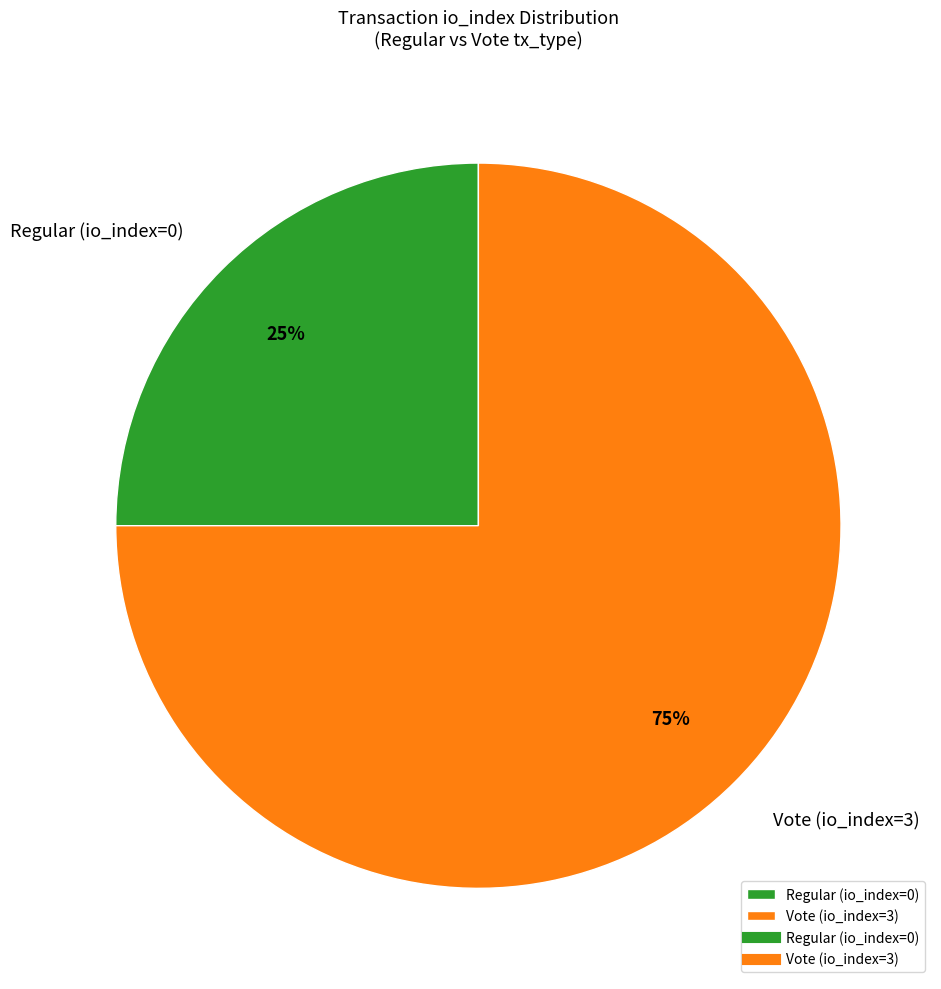

To the nearest percent, what is the combined percentage of Vote (io_index=3) and Regular (io_index=0)?

100%